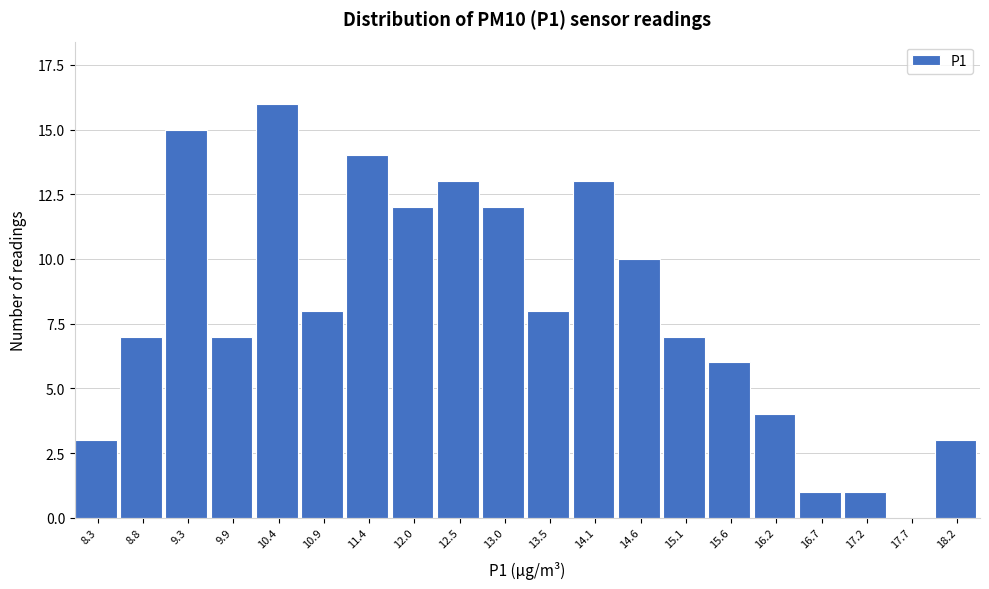

Reading left to right, what are all the values shown in this chart?

8.3=3	8.8=7	9.3=15	9.9=7	10.4=16	10.9=8	11.4=14	12.0=12	12.5=13	13.0=12	13.5=8	14.1=13	14.6=10	15.1=7	15.6=6	16.2=4	16.7=1	17.2=1	17.7=0	18.2=3